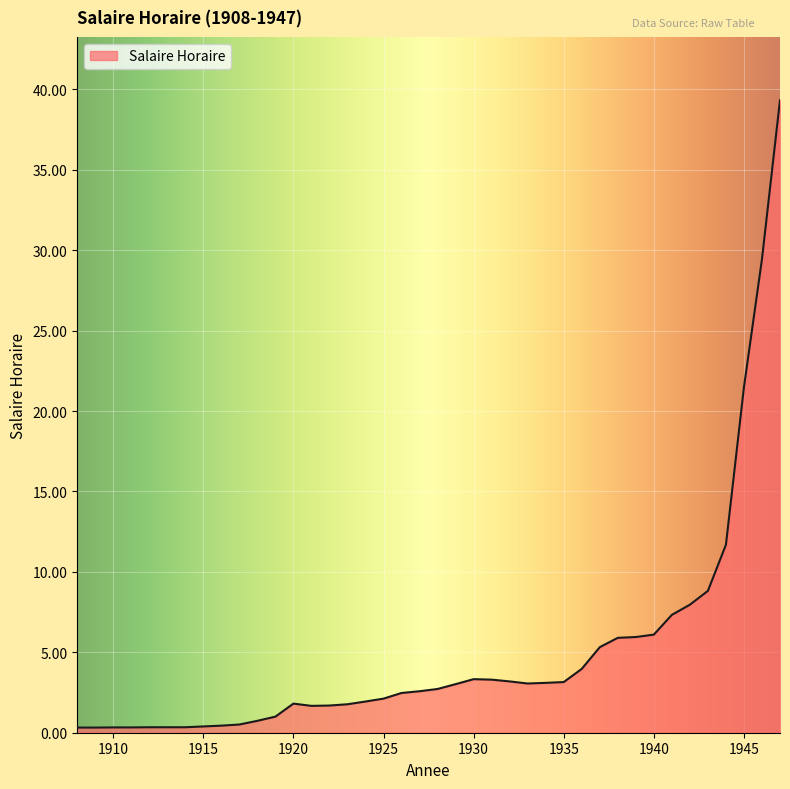

What is the maximum value shown in the chart?

39.3